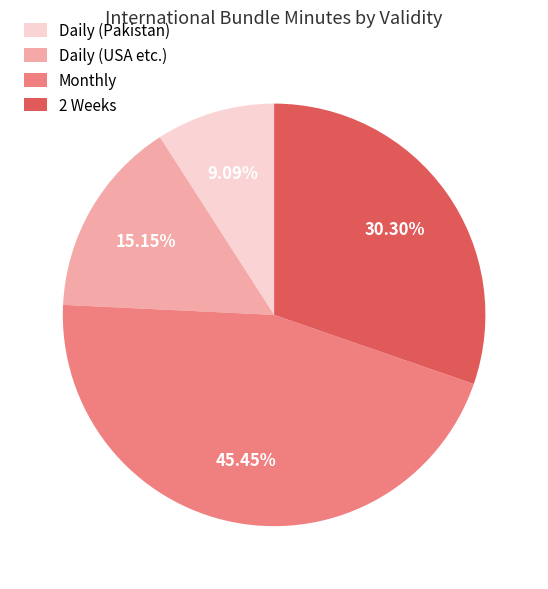

Which has a higher value, Monthly or 2 Weeks?

Monthly